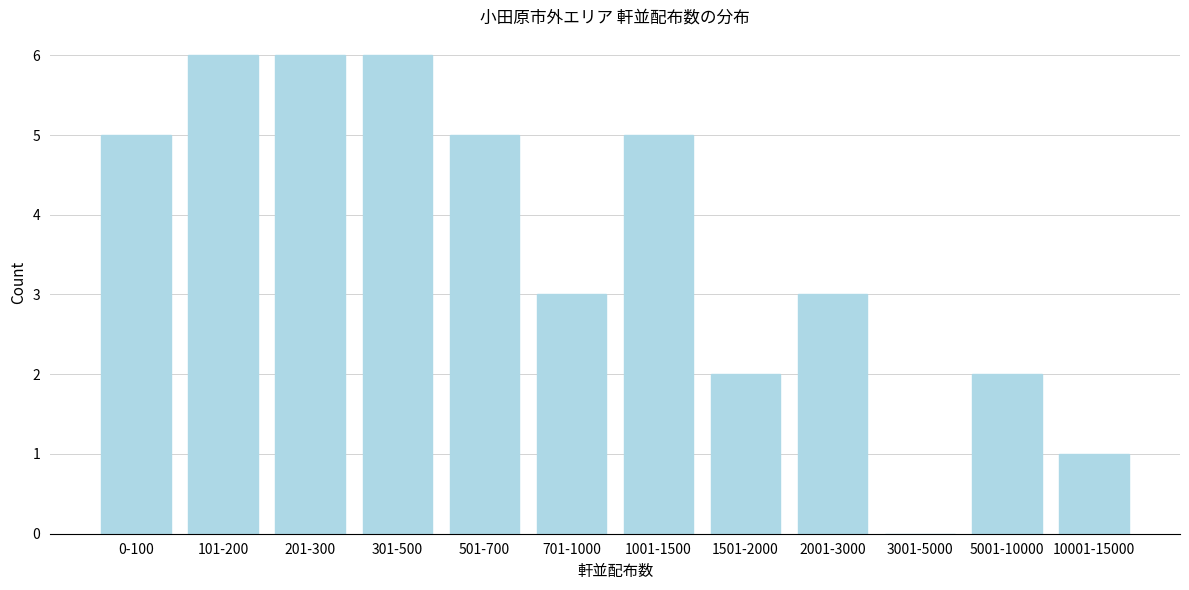

Reading left to right, what are all the values shown in this chart?

0-100=5	101-200=6	201-300=6	301-500=6	501-700=5	701-1000=3	1001-1500=5	1501-2000=2	2001-3000=3	3001-5000=0	5001-10000=2	10001-15000=1